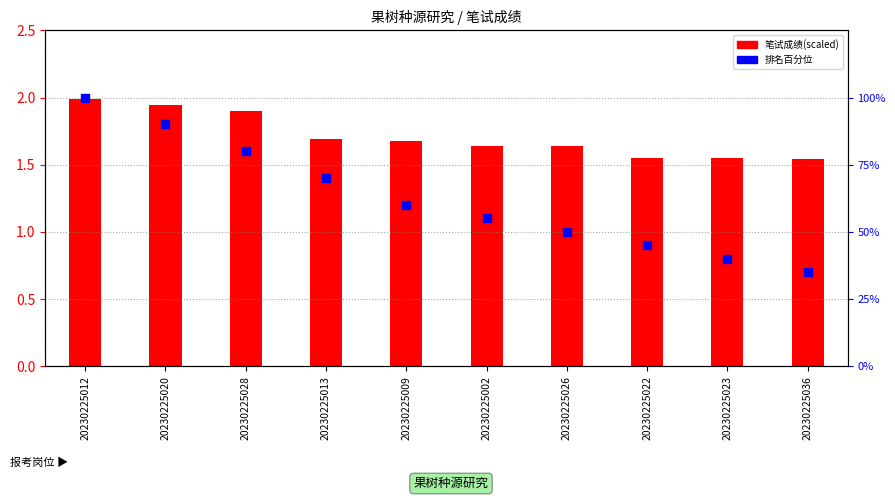

What are all the series names shown in the legend?

笔试成绩(scaled), 排名百分位